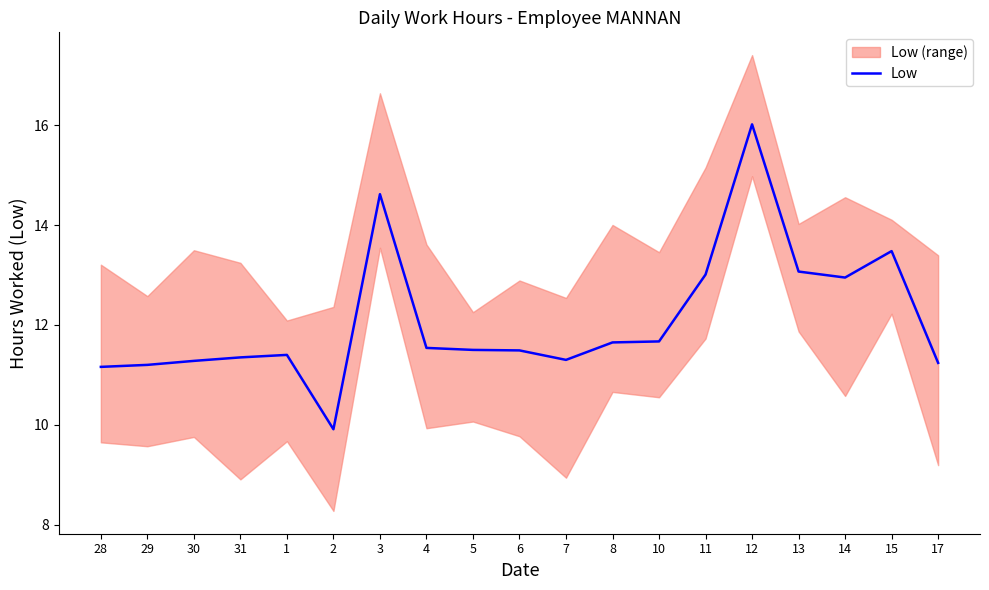

Which category has the lowest value across all series?

2